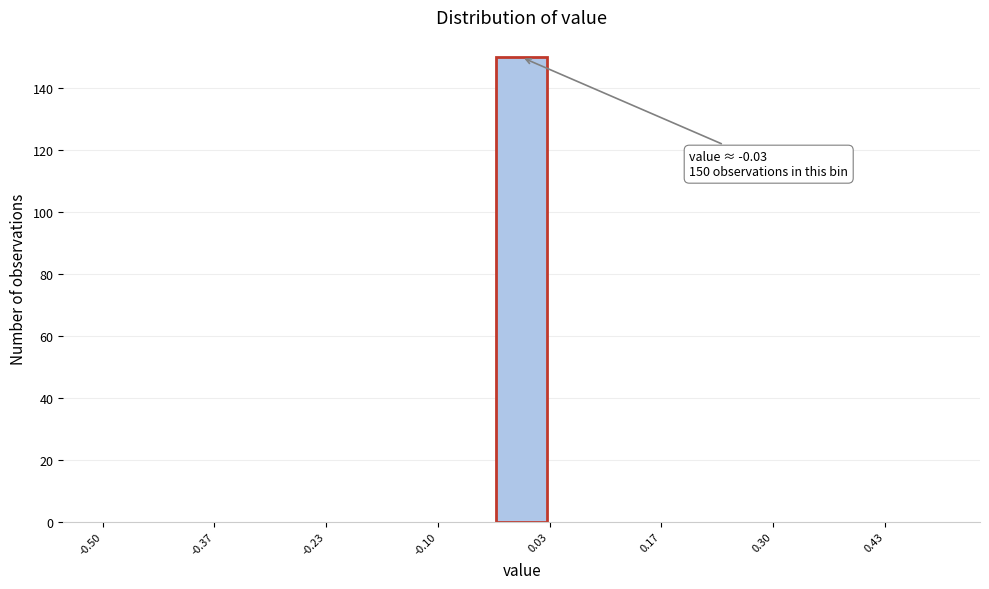

Read against the x-axis, roughly where is the centre of the tallest bar?

0.00